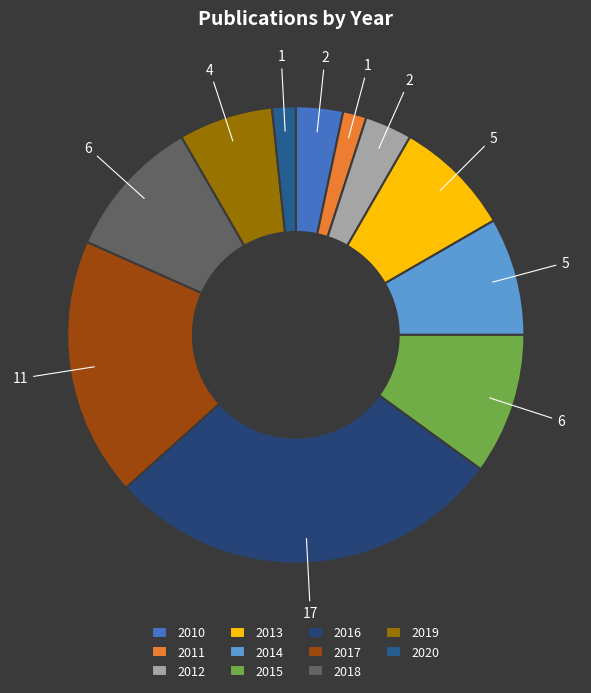

Count the number of slices in the pie.

11